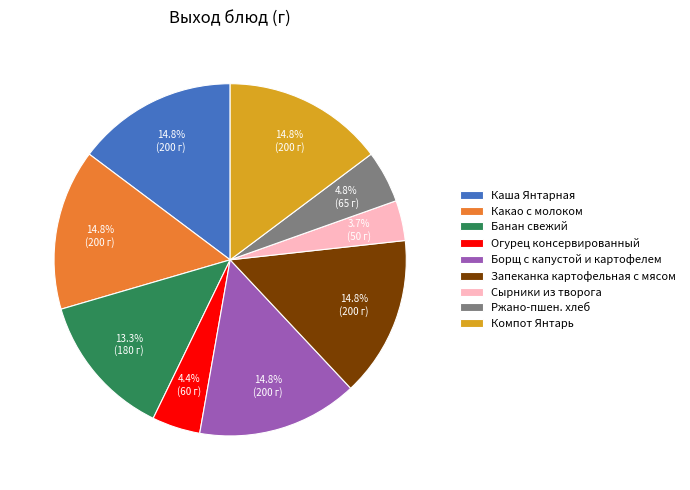

True or false: Борщ с капустой и картофелем accounts for 15% of the total.

True